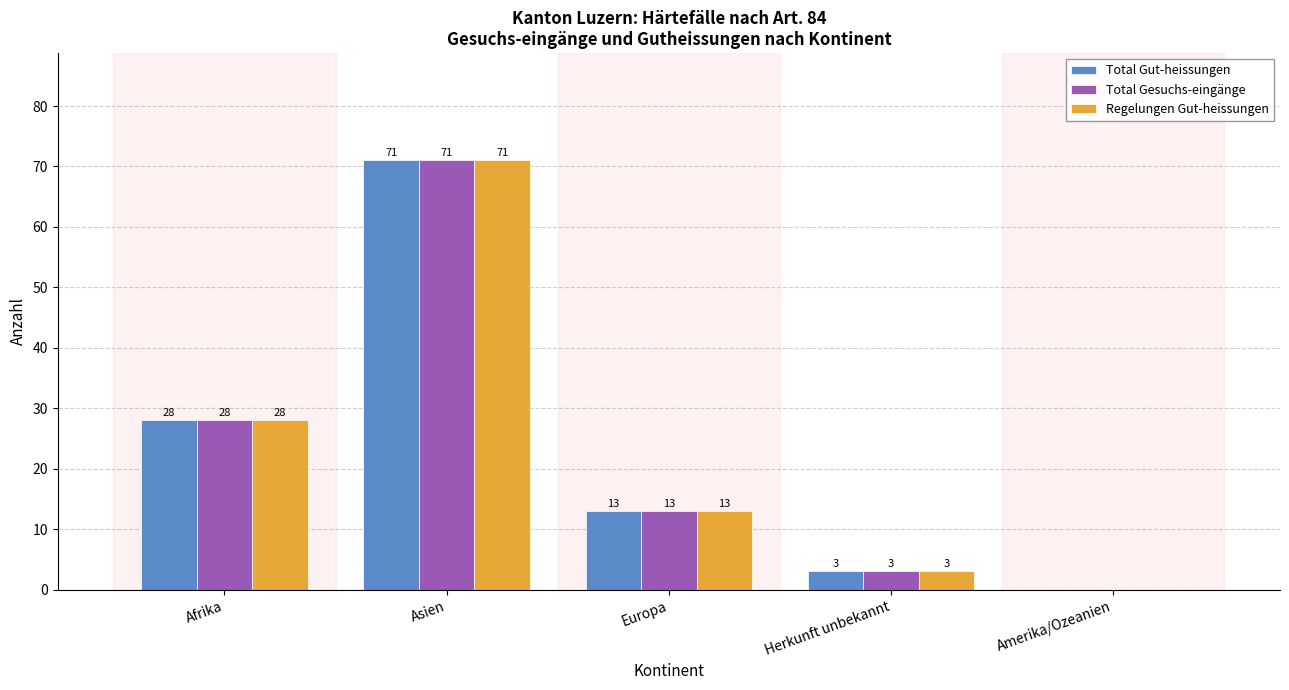

What is the maximum value shown in the chart?

71